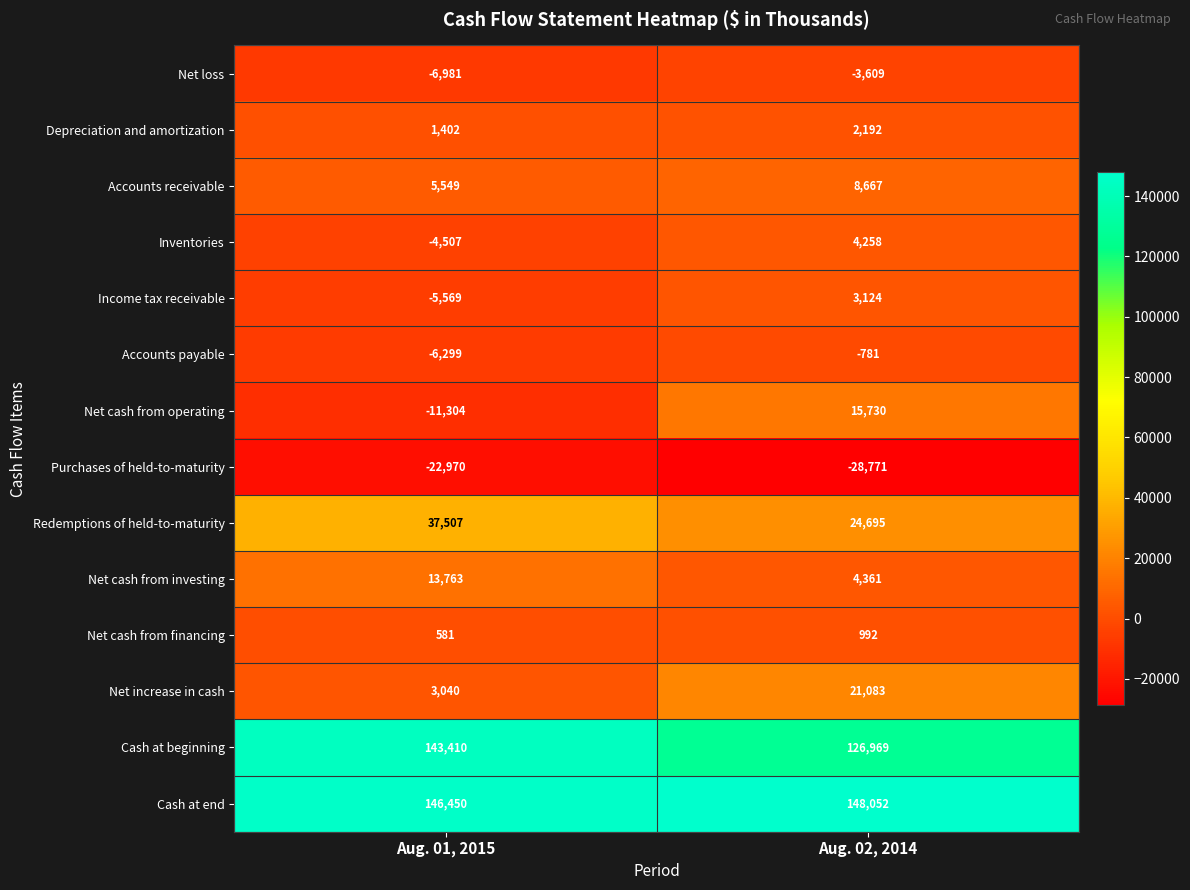

What is the smallest value displayed?

-28771